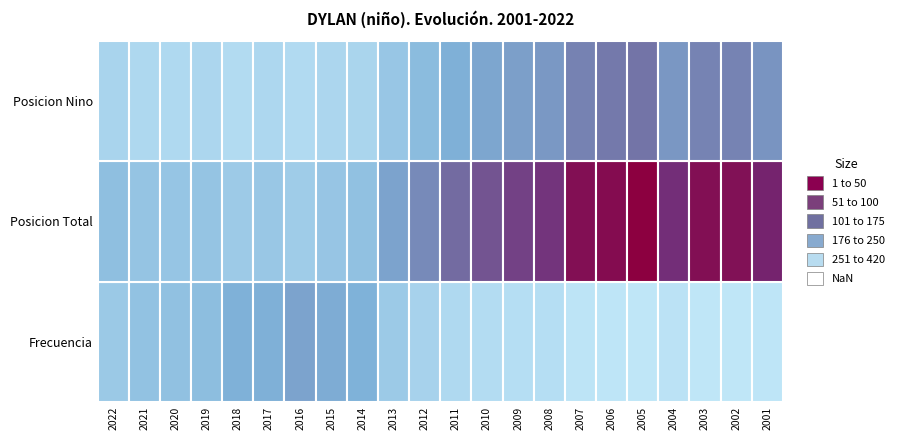

Approximately how many times larger is the value at 2009 compared to 2021?

0.3